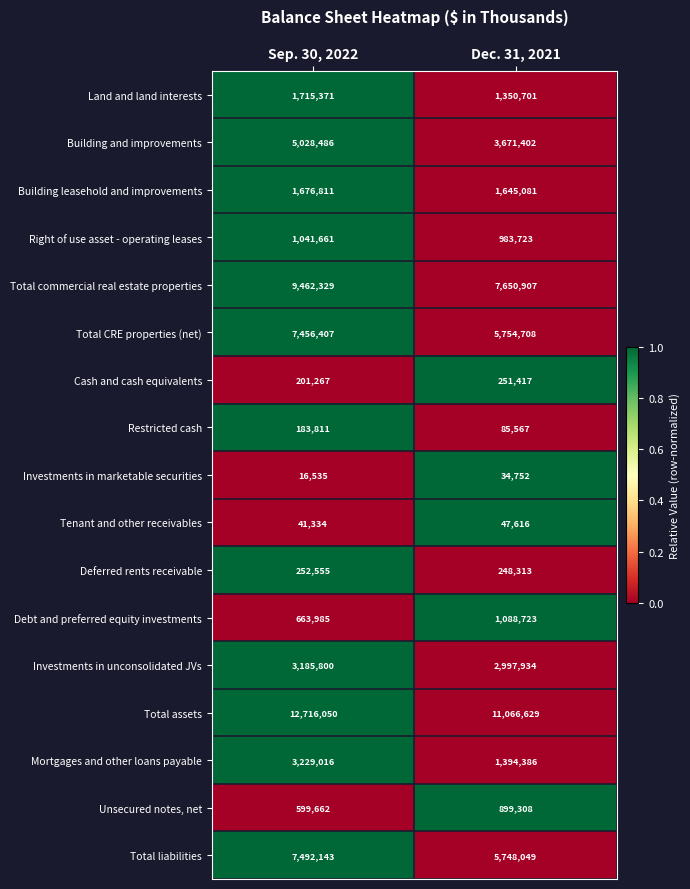

Which series has the largest total across all categories?

Total assets